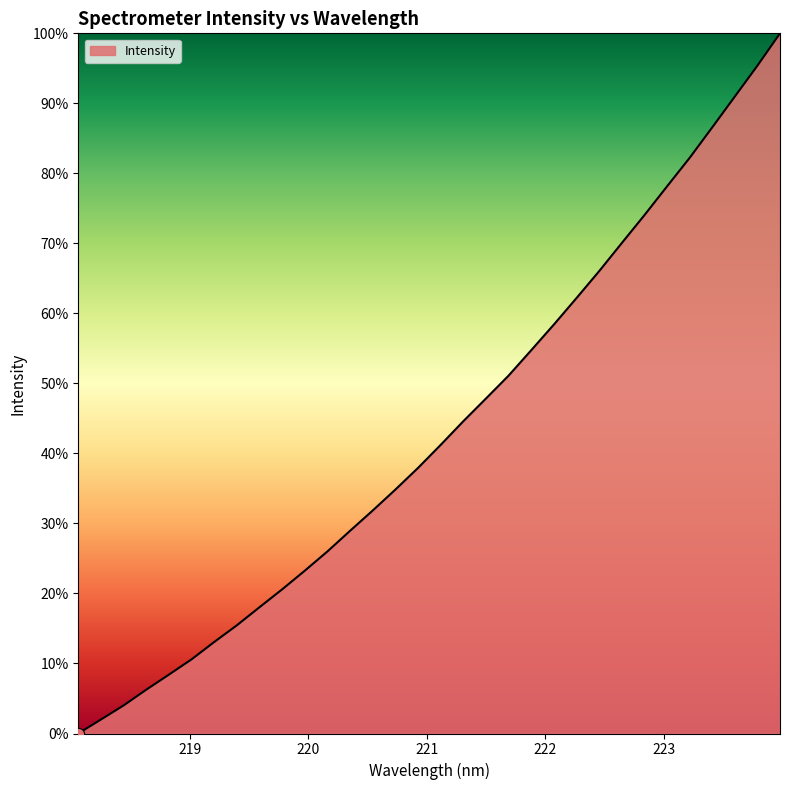

What is the maximum value shown in the chart?

100.0